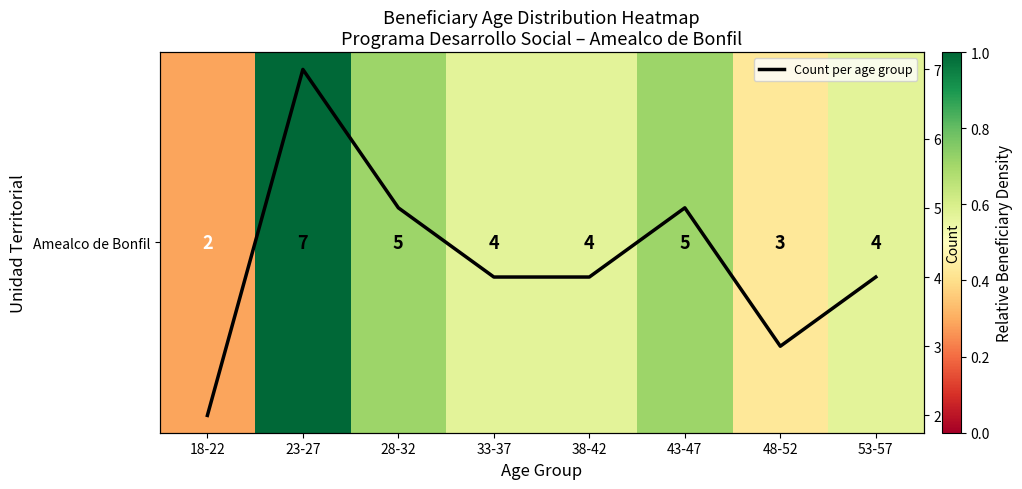

How many data points does each series have?

8